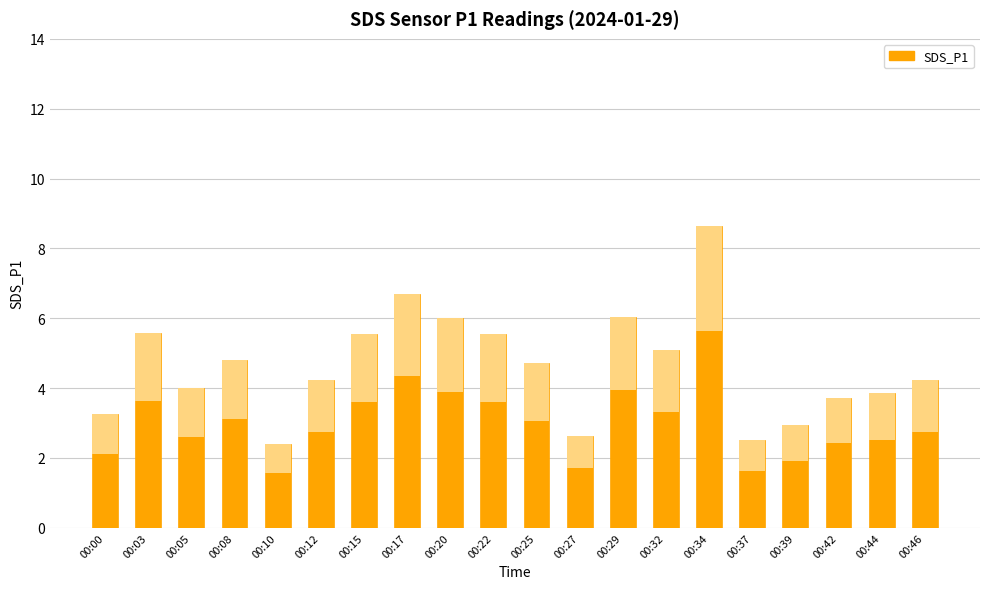

True or false: the data shows 3.9 at 00:27.

False